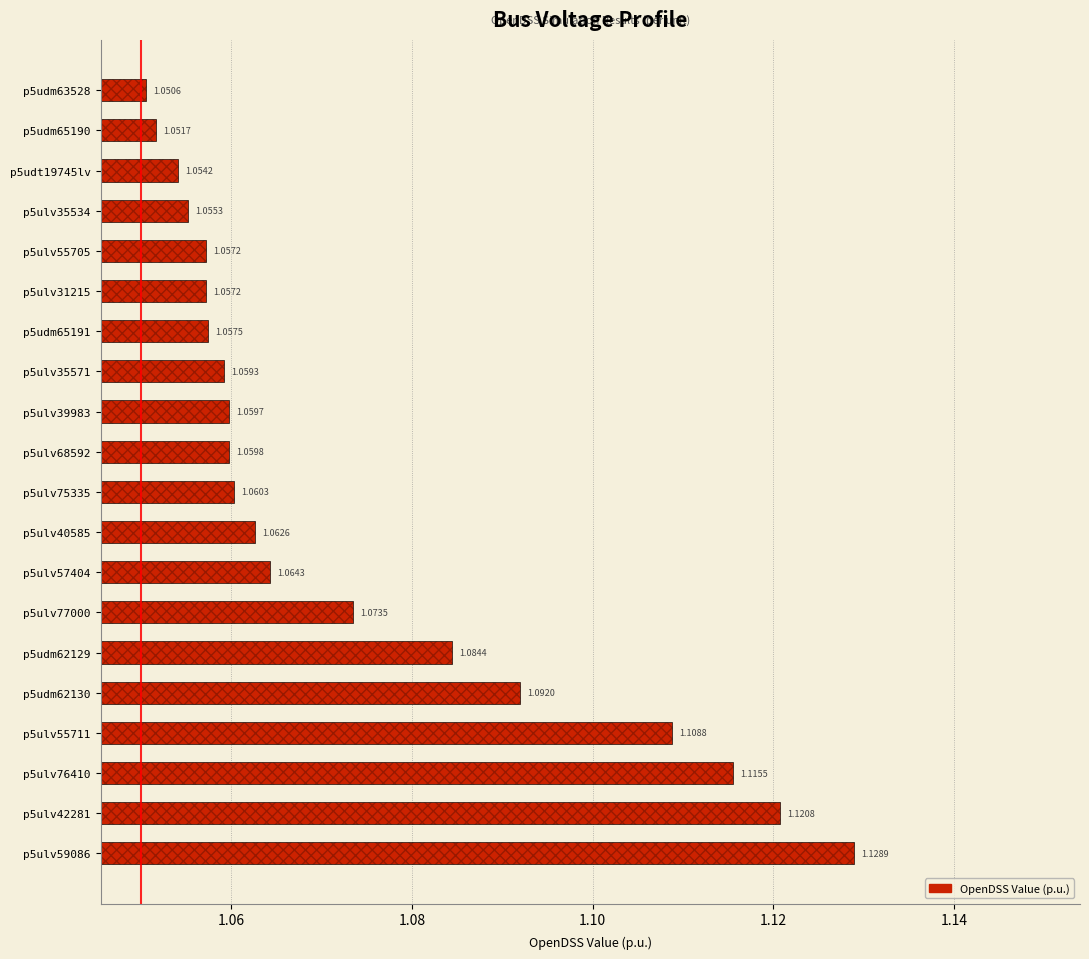

How many bars are there in total?

20